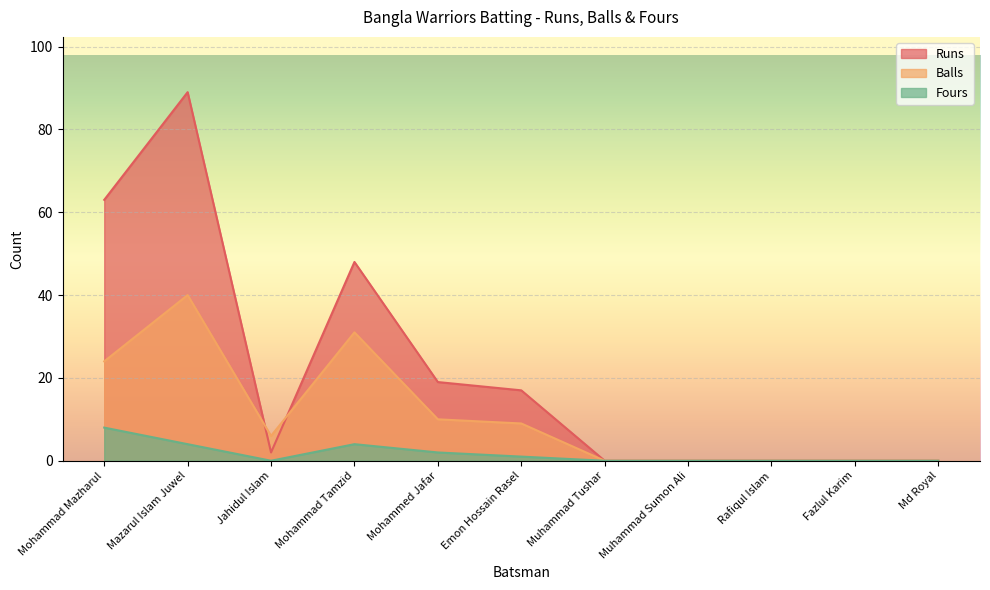

Rank the series by their maximum value, from lowest to highest.

Fours, Balls, Runs